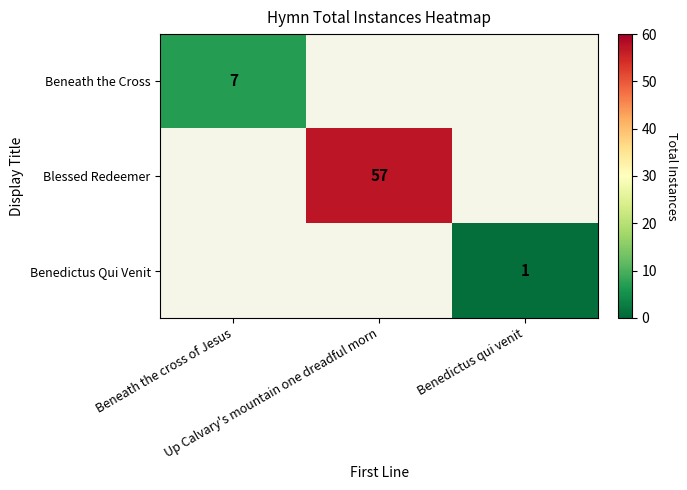

At how many categories does at least one series exceed 20?

1